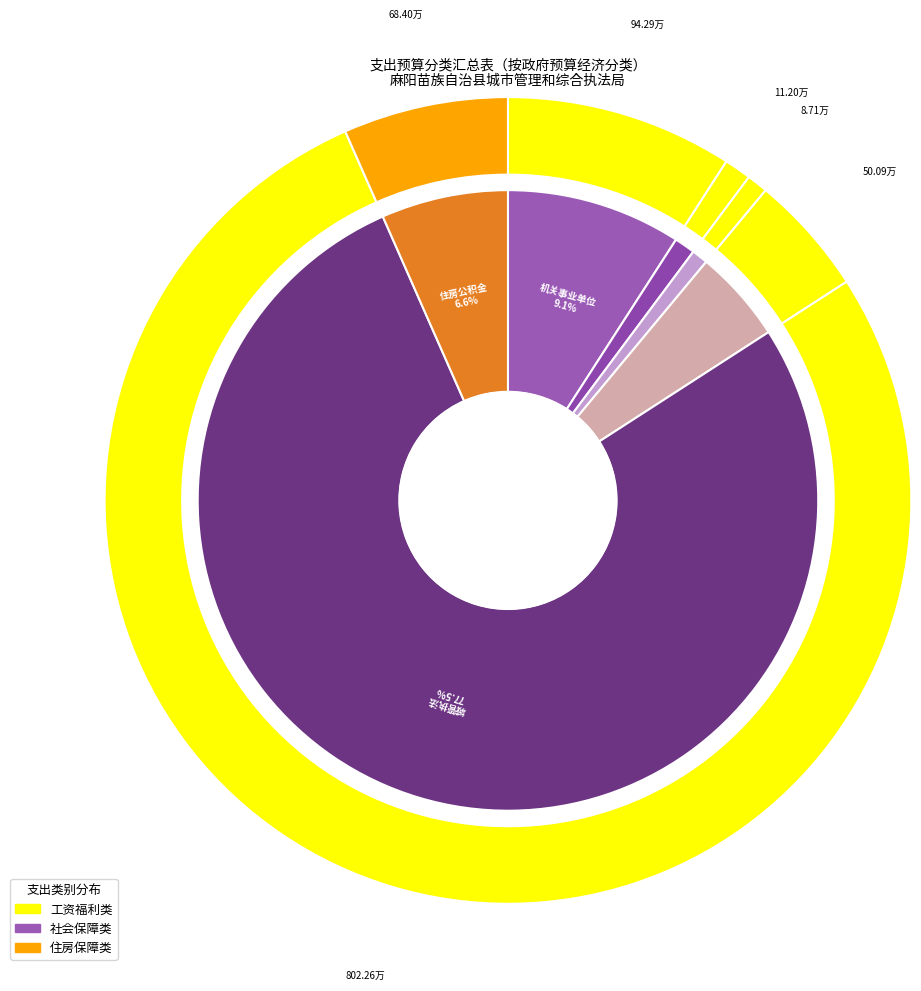

To the nearest percent, what is the difference between the largest and smallest slice percentages?

77%